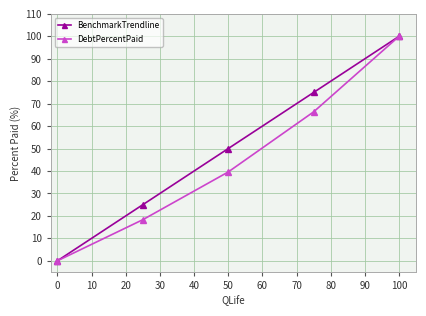

What is the greatest value displayed?

100.0